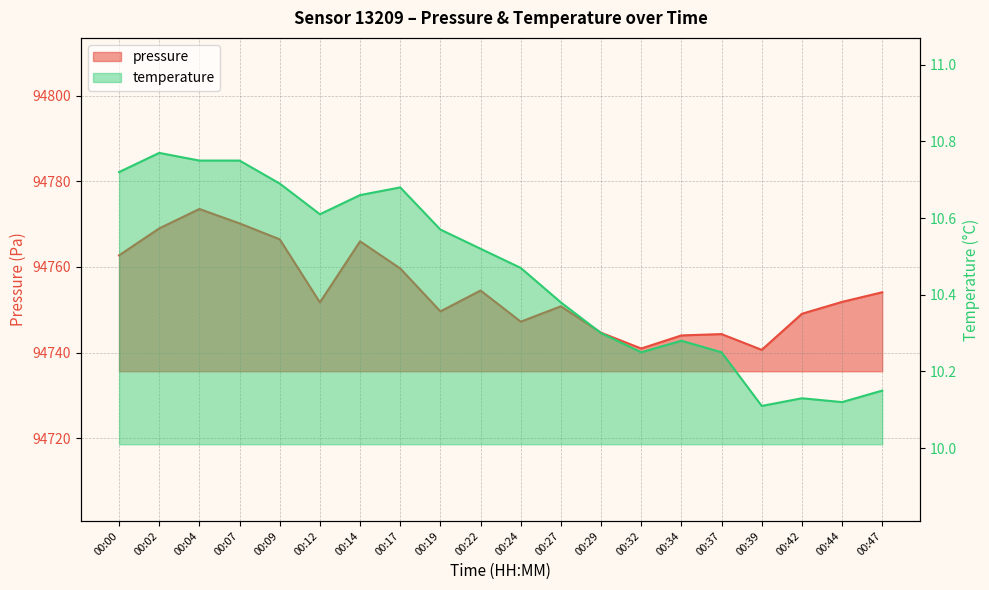

Reading left to right, list all the values displayed in this chart.

pressure: 94762.7	94769.0	94773.6	94770.2	94766.5	94751.7	94766.0	94759.7	94749.6	94754.5	94747.2	94750.8	94744.6	94740.9	94744.0	94744.3	94740.6	94749.1	94751.8	94754.1
temperature: 10.7	10.8	10.8	10.8	10.7	10.6	10.7	10.7	10.6	10.5	10.5	10.4	10.3	10.2	10.3	10.2	10.1	10.1	10.1	10.2